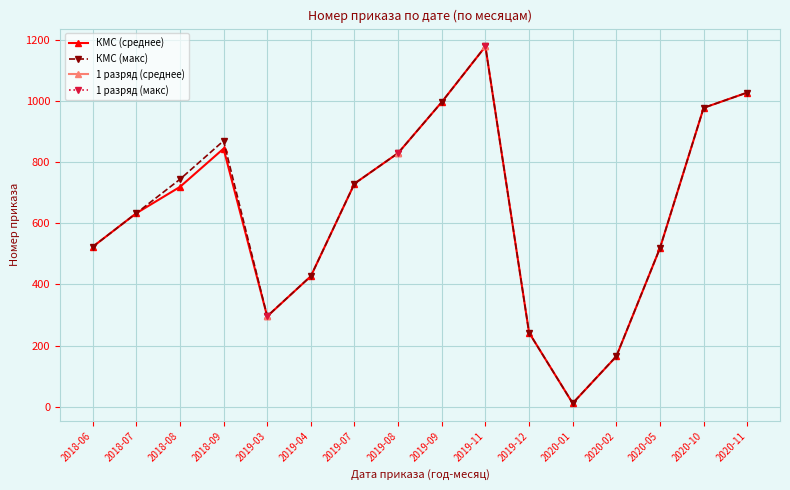

Reading left to right, what are all the values shown in this chart?

КМС (среднее): 2018-06=523.0	2018-07=633.0	2018-08=719.1	2018-09=844.5	2019-03=295.3	2019-04=427.0	2019-07=730.0	2019-08=830.0	2019-09=997.0	2019-11=1179.0	2019-12=242.0	2020-01=11.0	2020-02=164.3	2020-05=519.0	2020-10=978.0	2020-11=1028.0
КМС (макс): 2018-06=523.0	2018-07=633.0	2018-08=744.0	2018-09=870.0	2019-03=296.0	2019-04=427.0	2019-07=730.0	2019-08=830.0	2019-09=997.0	2019-11=1179.0	2019-12=242.0	2020-01=11.0	2020-02=165.0	2020-05=519.0	2020-10=978.0	2020-11=1028.0